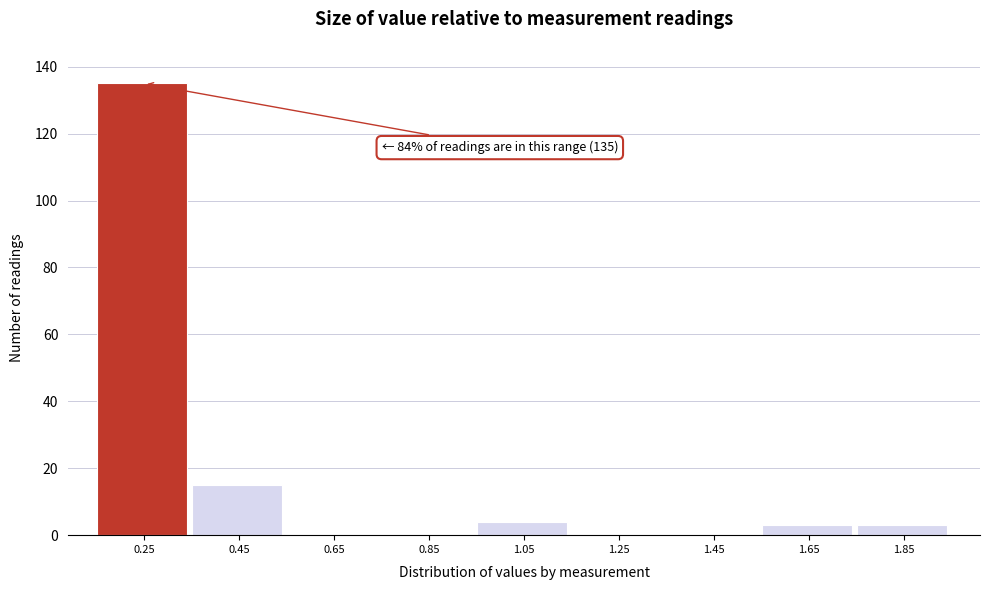

Reading left to right, extract all data points from this chart.

0.25=135	0.45=15	0.65=0	0.85=0	1.05=4	1.25=0	1.45=0	1.65=3	1.85=3